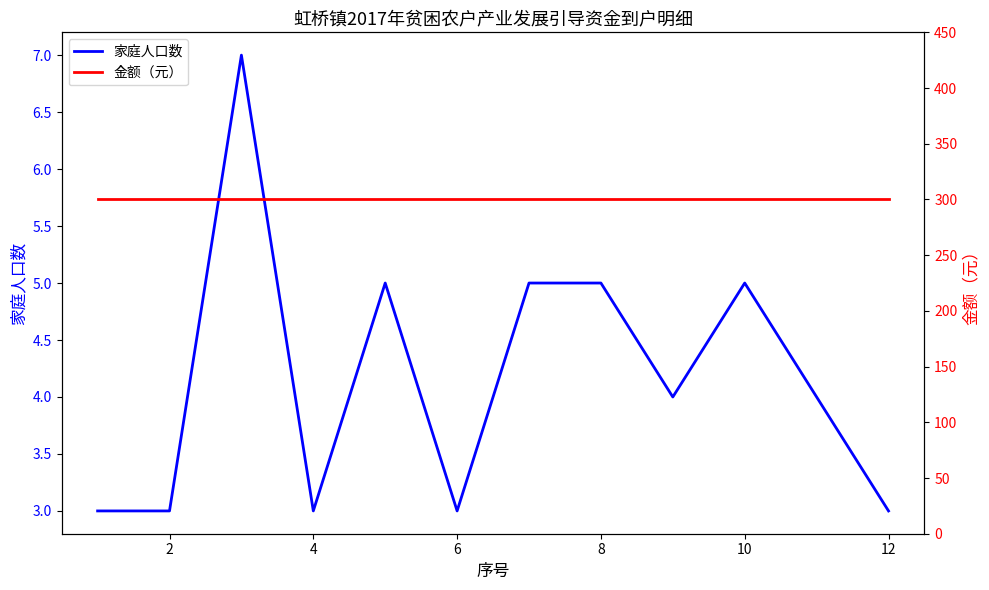

What is the average value of the 金额（元） series?

300